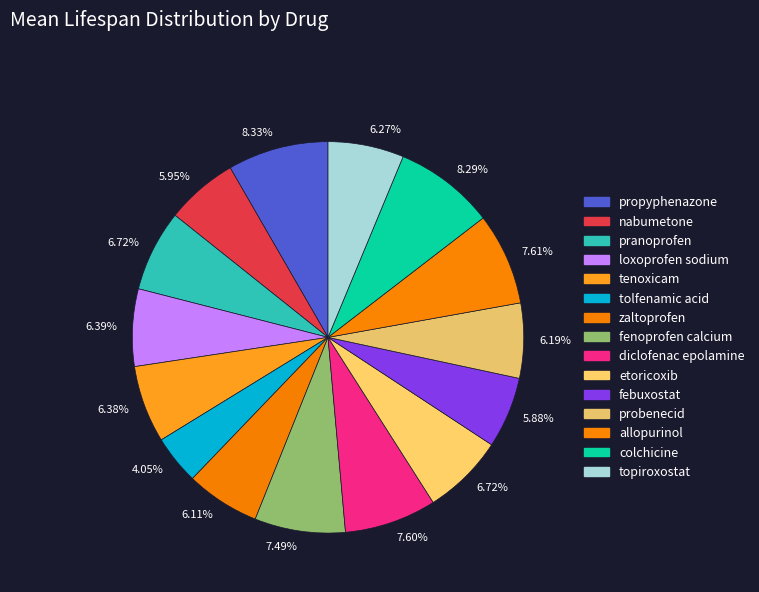

How many segments does this pie chart have?

15